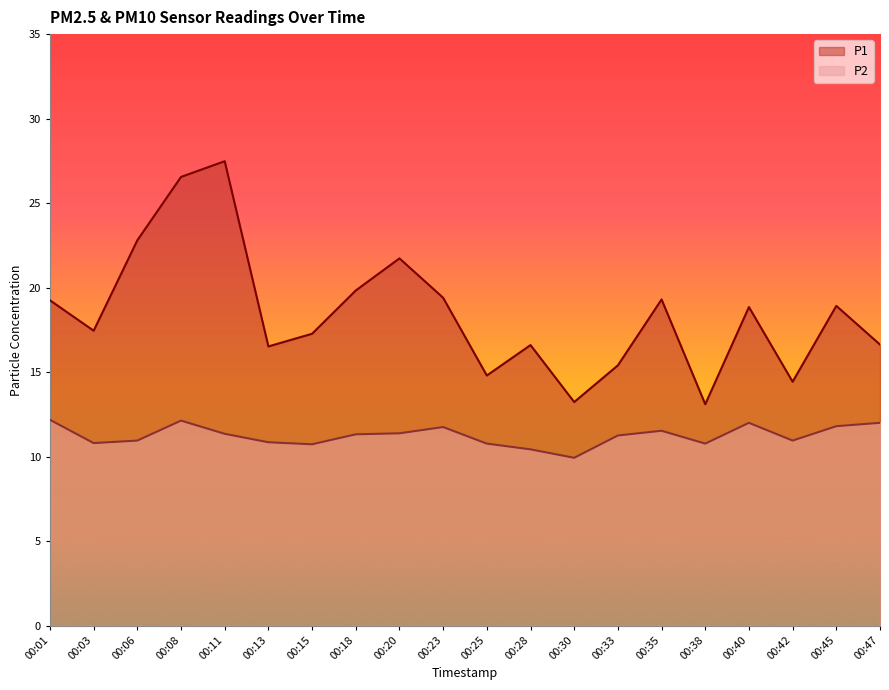

What is the total value across all series at 00:40?

30.9